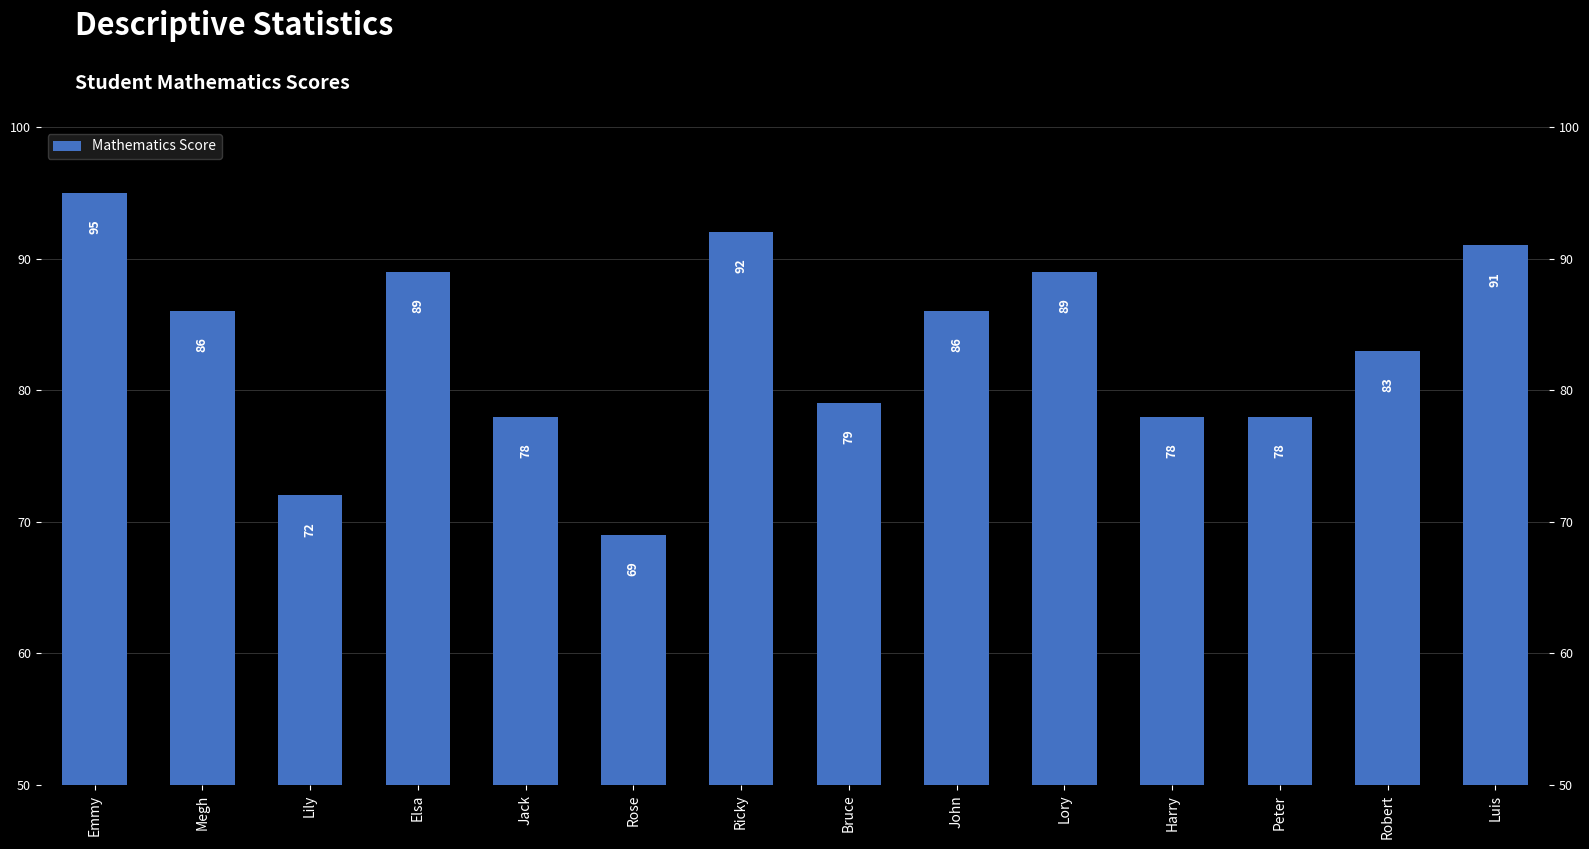

How many values exceed 86?

5